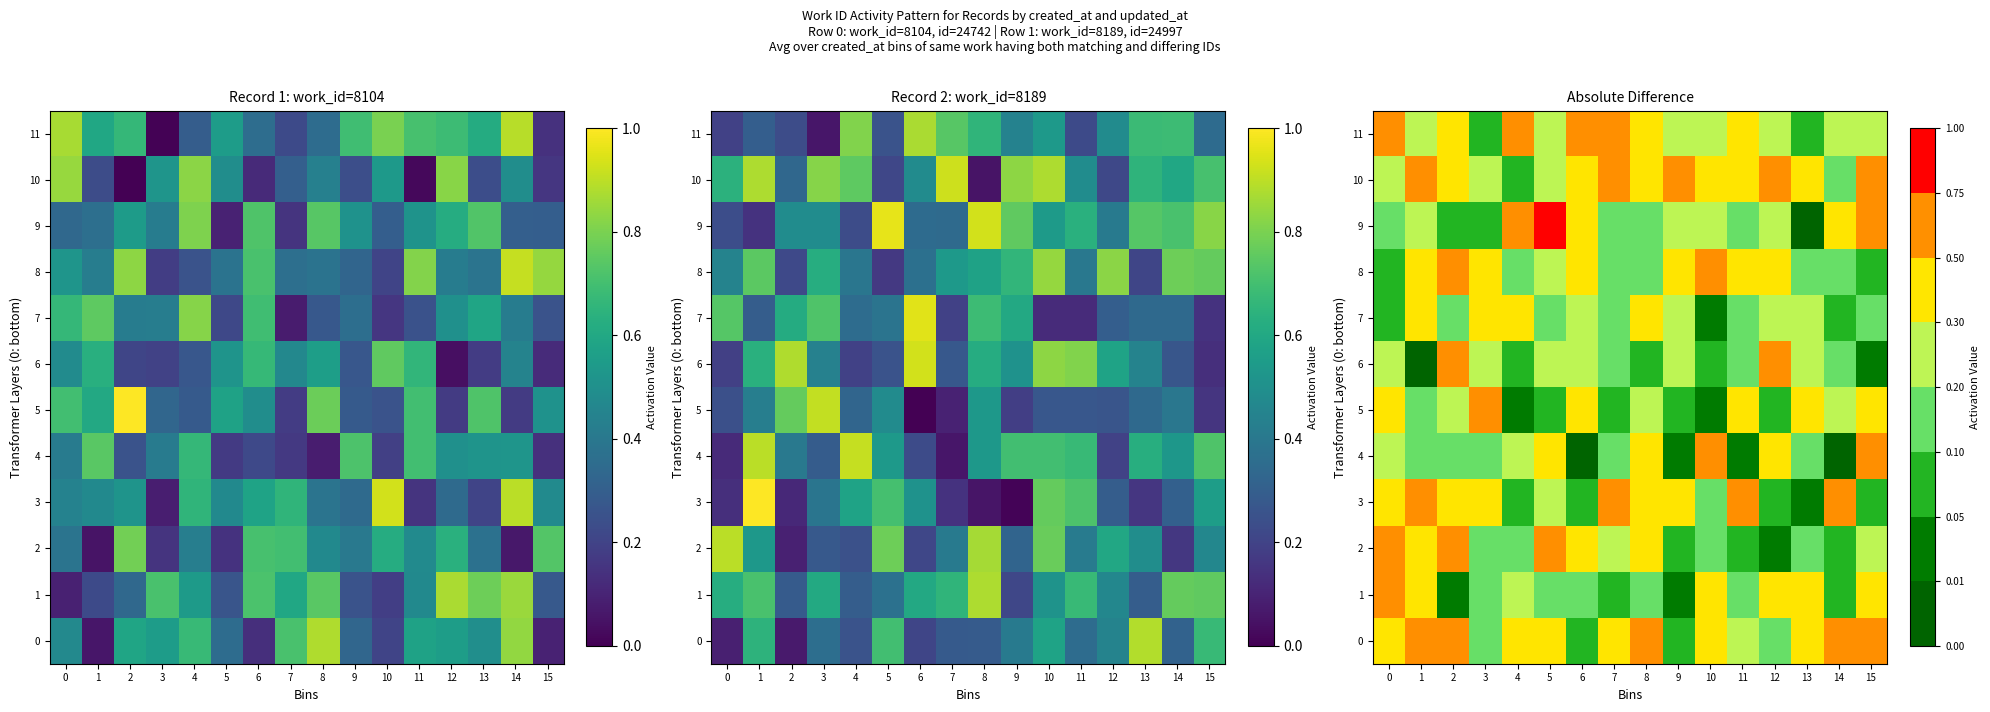

The value of 1 at 6 is 0.1. True or false?

True